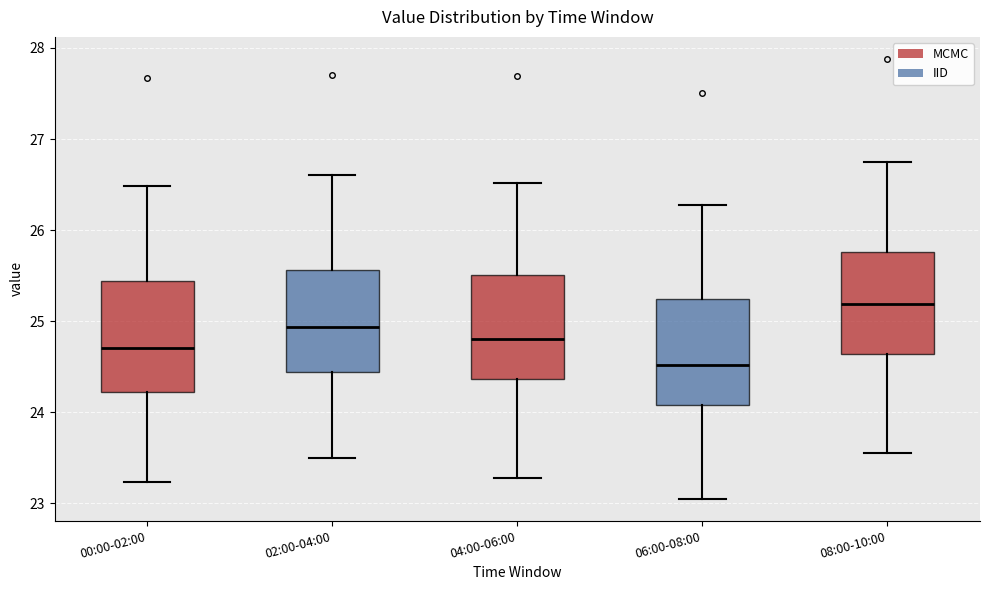

Which box's median line is the highest?

08:00-10:00